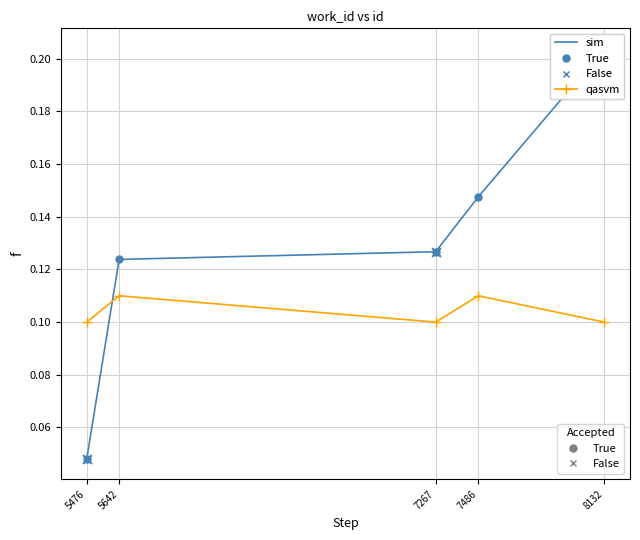

At which category does the chart reach its minimum across all series?

5476